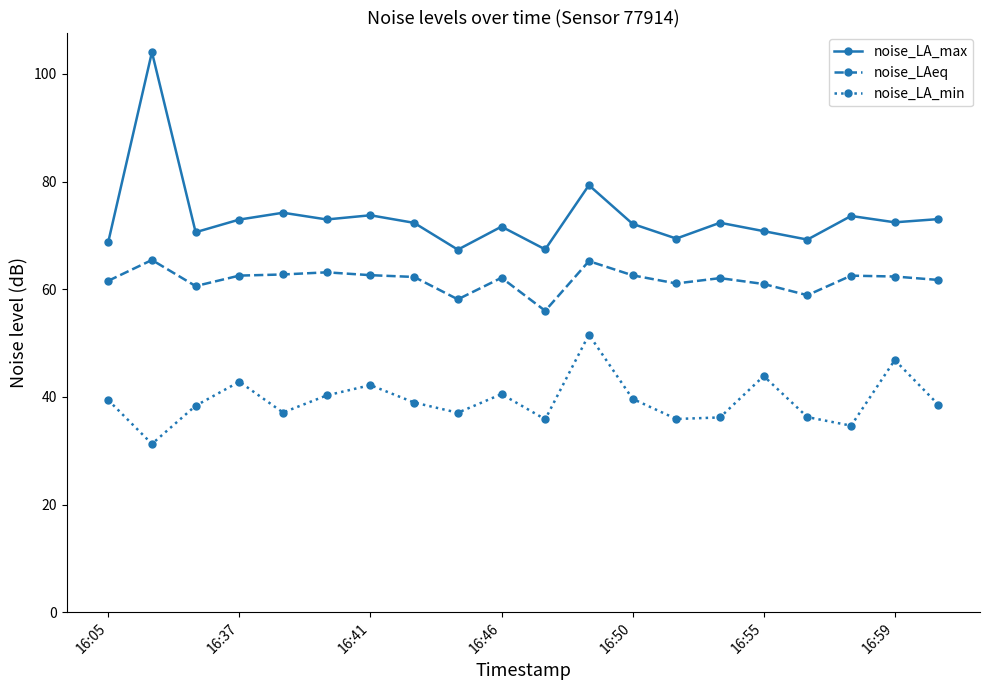

How many lines are shown in the chart?

3